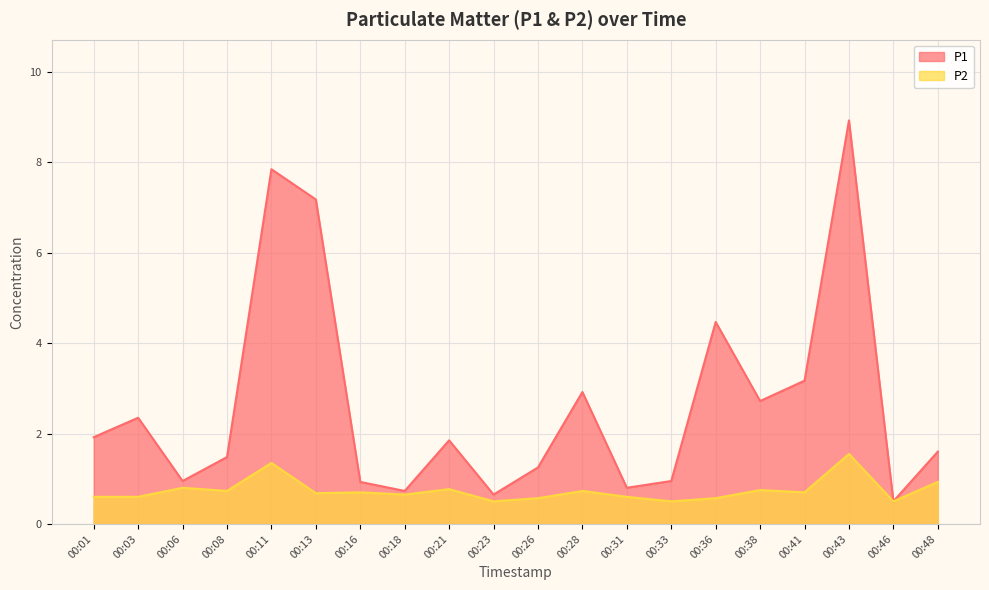

The value of P2 at 00:23 is 0.3. True or false?

False